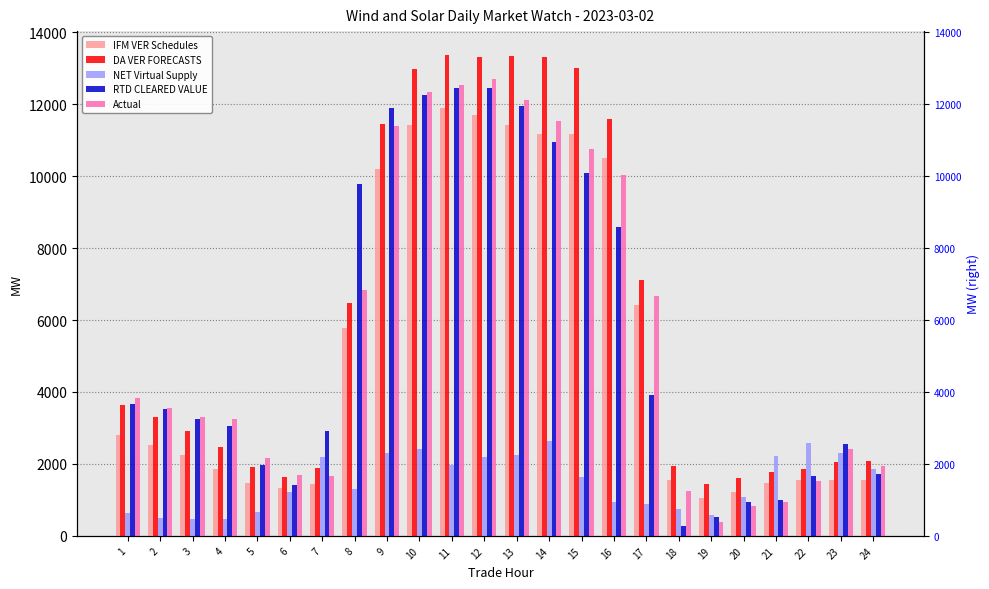

Is the value of NET Virtual Supply at 4 greater than the value of RTD CLEARED VALUE at 22?

No